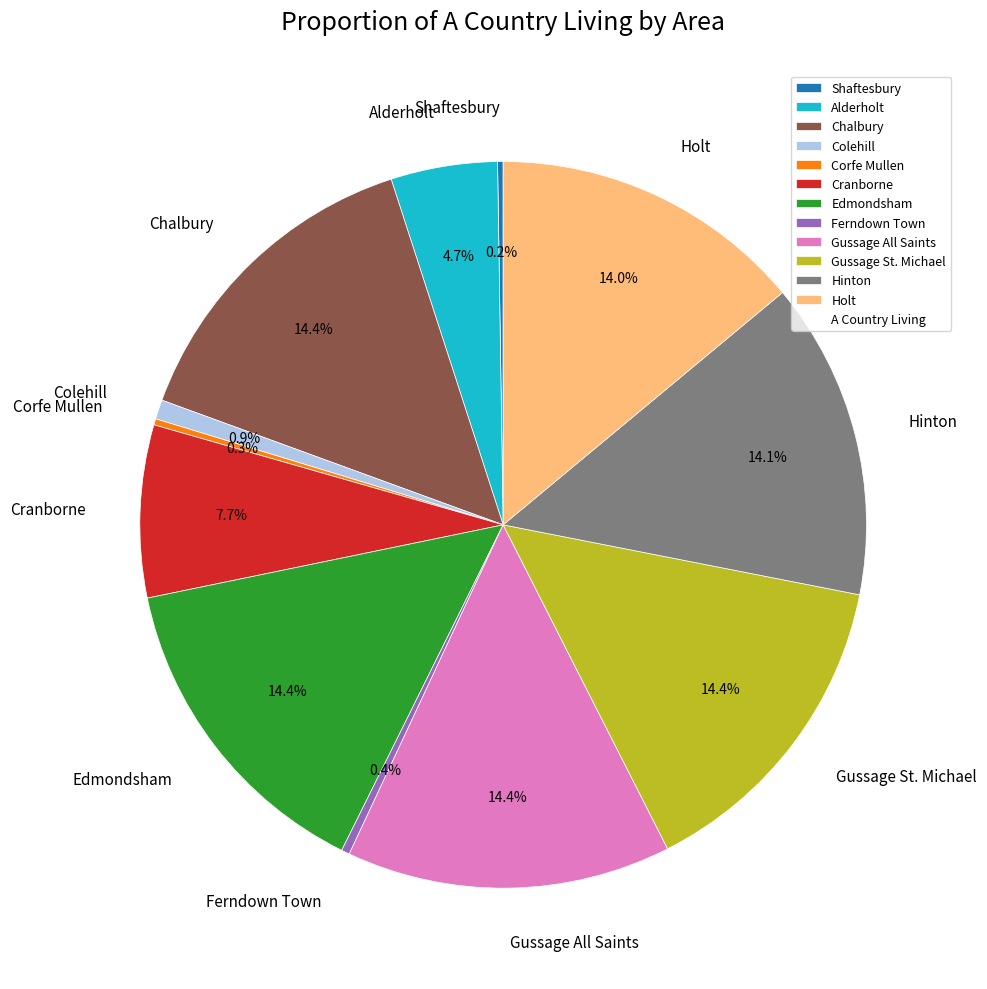

Does Colehill represent more than half of the total?

No